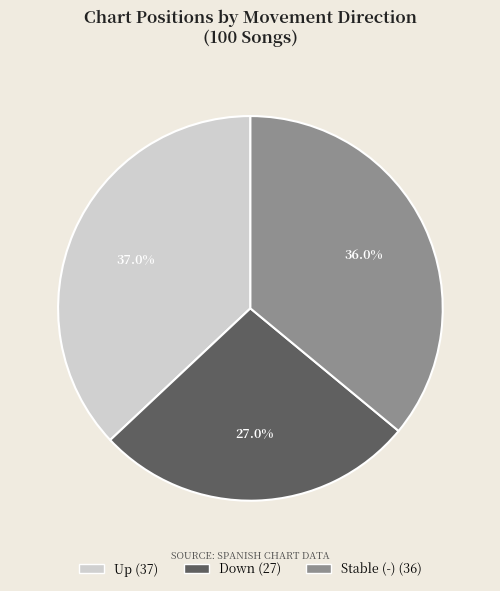

Is there a majority slice in this chart?

No